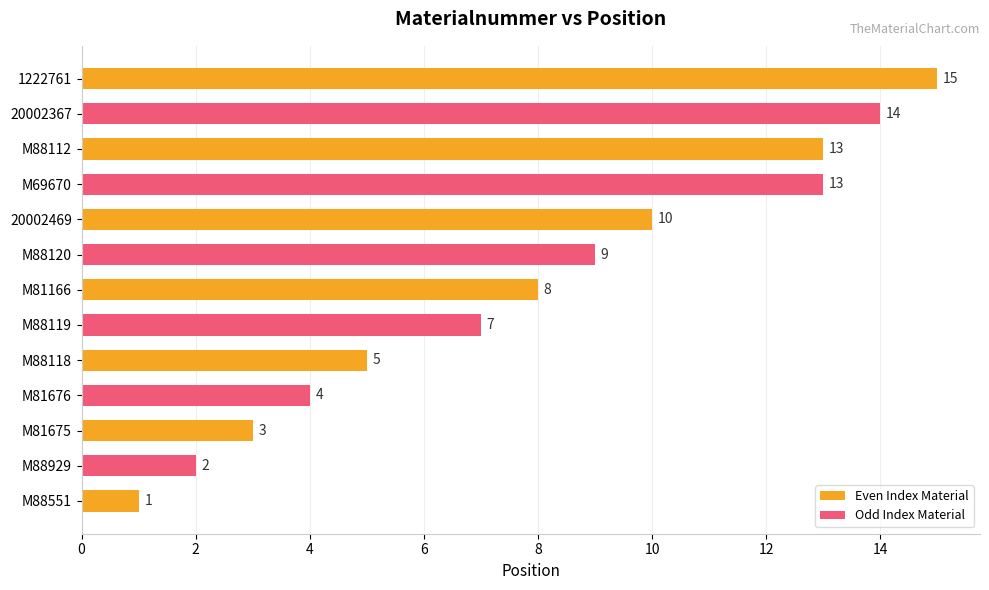

Reading left to right, extract all data points from this chart.

M88551=1	M88929=2	M81675=3	M81676=4	M88118=5	M88119=7	M81166=8	M88120=9	20002469=10	M69670=13	M88112=13	20002367=14	1222761=15